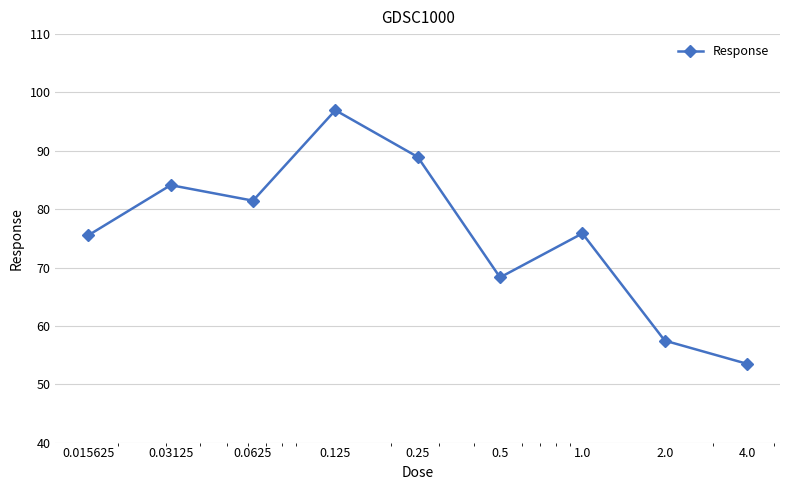

What is the value of the 5th point from the left?

89.0